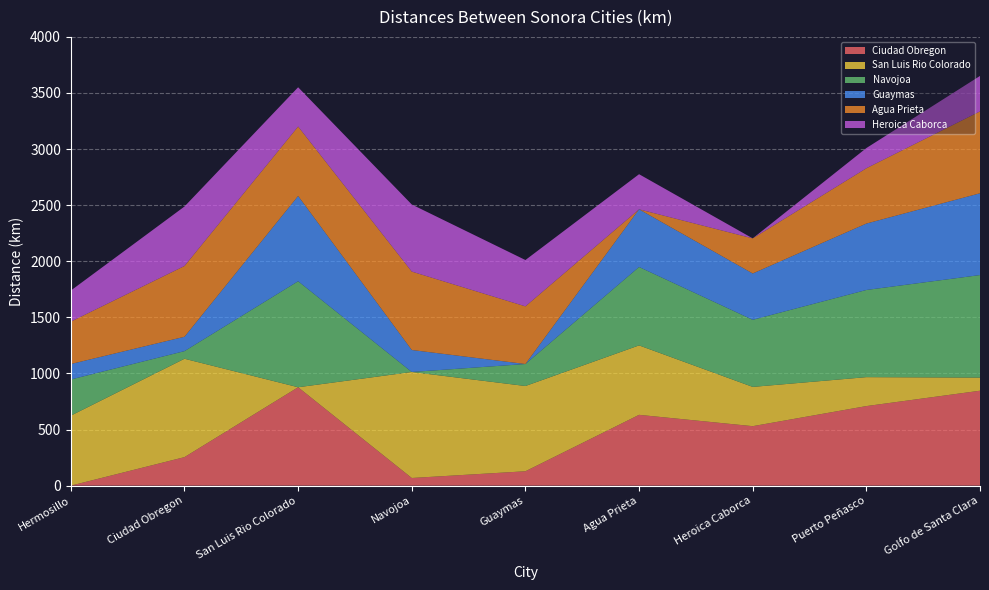

Reading right to left, extract all data points from this chart.

Ciudad Obregon: 846	709	530	631	128	68	877	254	0
San Luis Rio Colorado: 117	258	350	619	760	945	0	877	624
Navojoa: 914	777	598	699	196	0	945	68	322
Guaymas: 729	592	413	514	0	196	760	128	138
Agua Prieta: 730	493	313	0	514	699	619	631	378
Heroica Caborca: 316	180	0	313	413	598	350	530	277